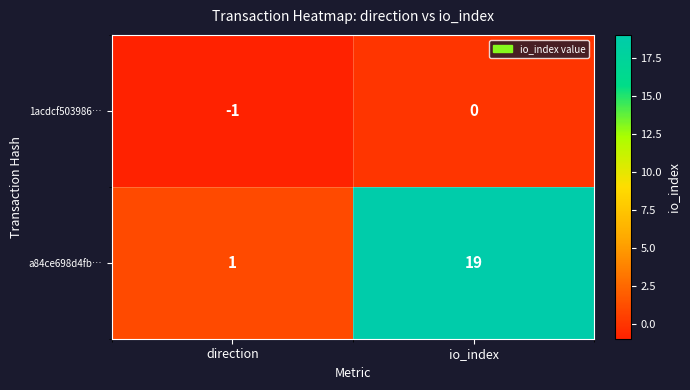

Reading left to right, what are all the values shown in this chart?

1acdcf503986…: direction=-1	io_index=0
a84ce698d4fb…: direction=1	io_index=19